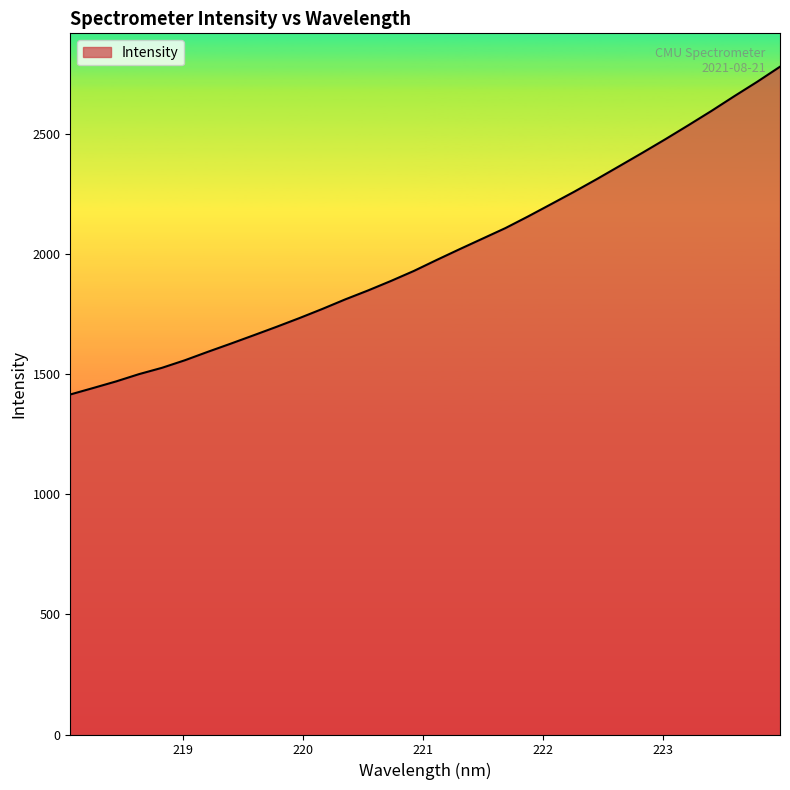

Count the number of values greater than 1976.

16